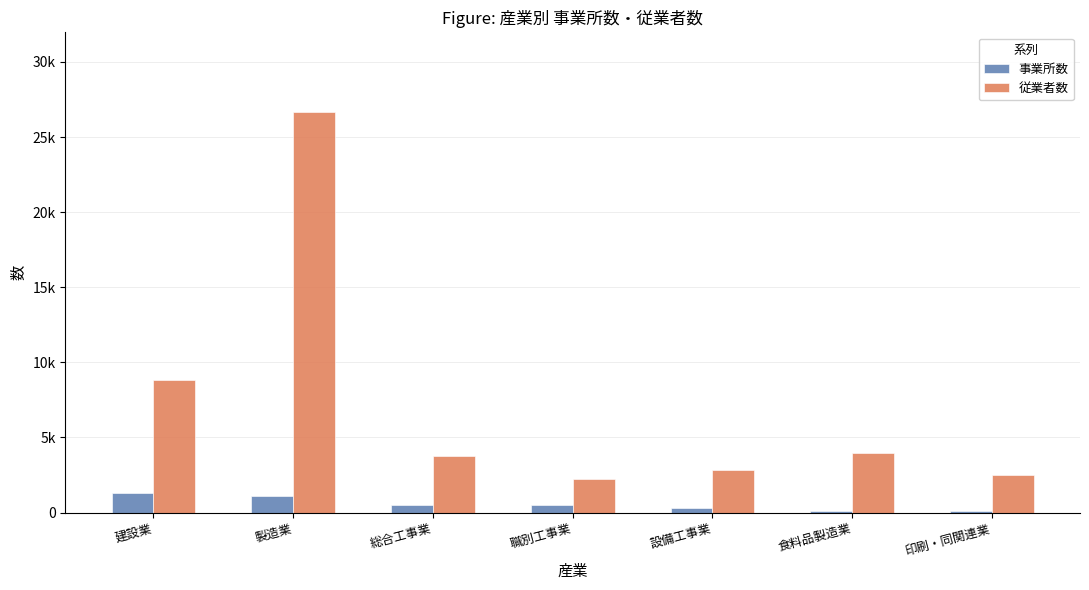

What is the maximum value shown in the chart?

26642